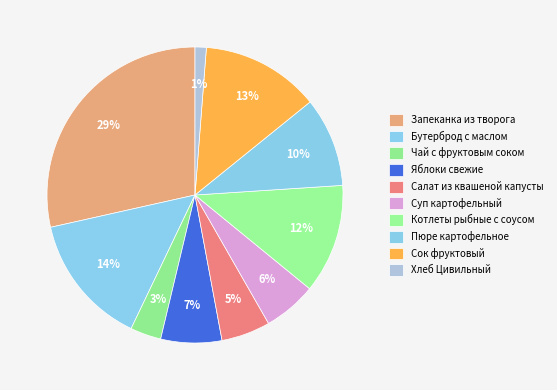

What is the ratio of the value at Запеканка из творога to the value at Чай с фруктовым соком?

8.5